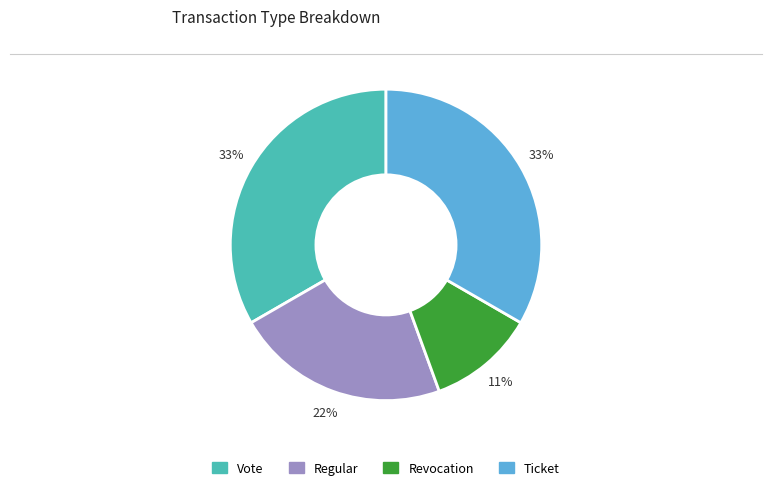

Which has a higher value, Regular or Ticket?

Ticket